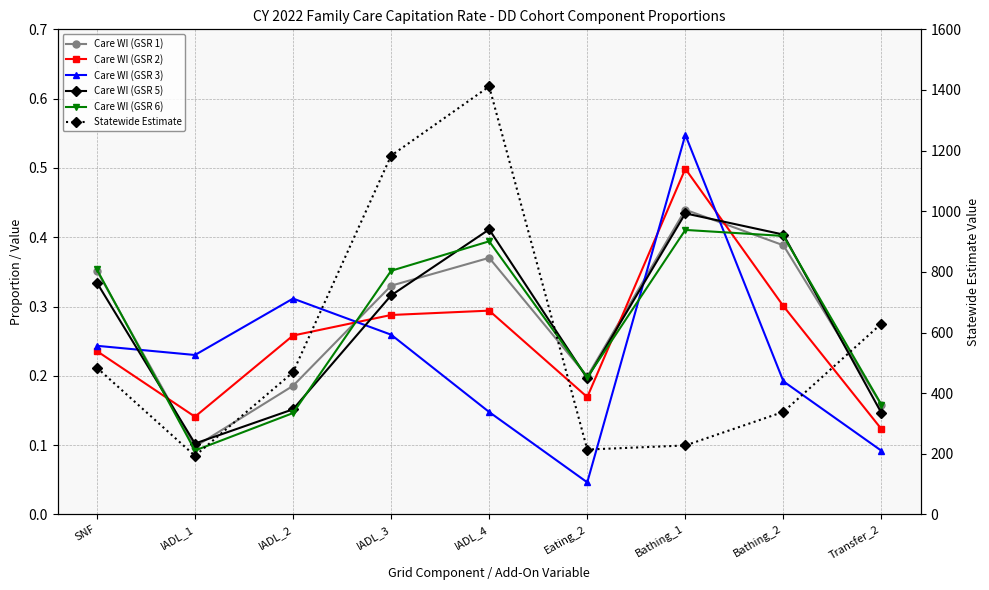

What is the label of the 2nd point from the left?

IADL_1